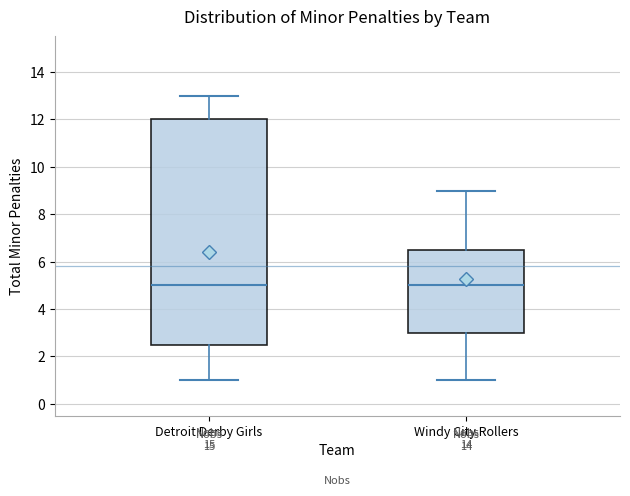

Where does the upper whisker of the box for Windy City Rollers end on the y-axis? The values are not printed on the chart, so give them approximately, as read against the axis.

9.0